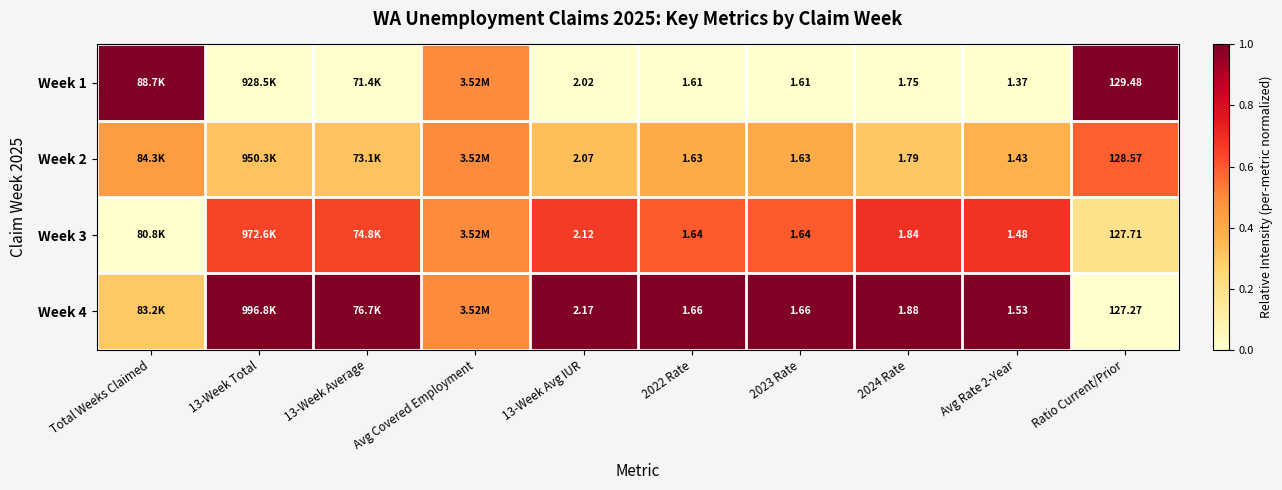

Is the value of Week 3 at Ratio Current/Prior greater than the value of Week 2 at 2024 Rate?

Yes